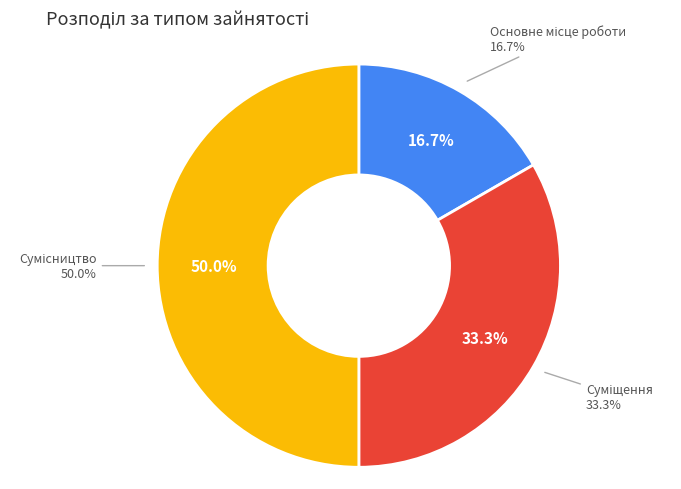

To the nearest percent, what is the combined percentage of Сумісництво and Основне місце роботи?

67%